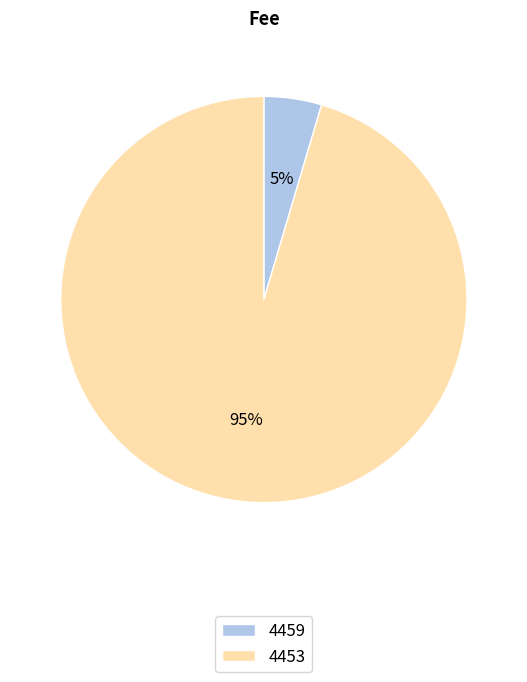

Do 4453 and 4459 together represent more than half of the pie?

Yes